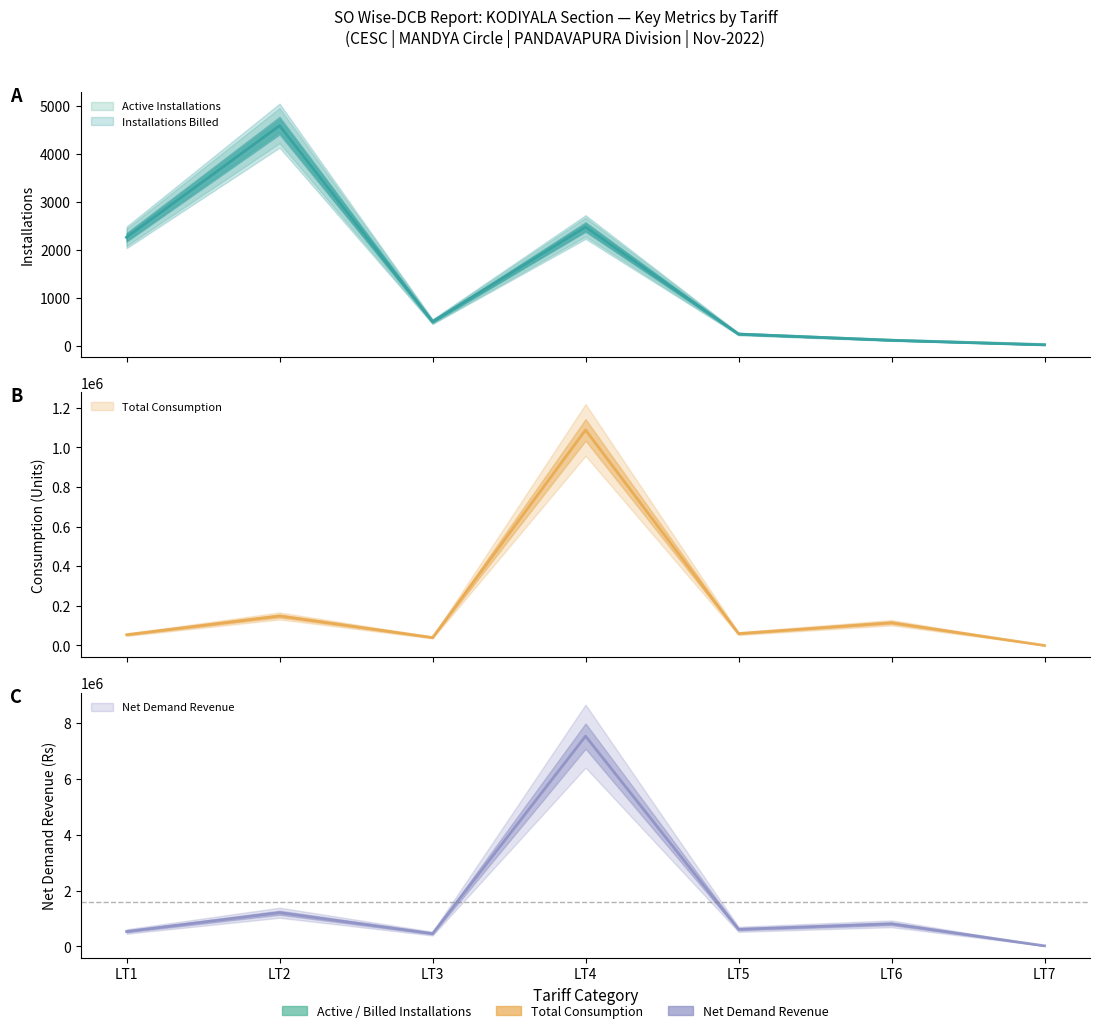

Reading right to left, list all the values displayed in this chart.

Active Installations: LT7=20.0	LT6=111.0	LT5=239.0	LT4=2473.0	LT3=498.0	LT2=4589.0	LT1=2258.0
Installations Billed: LT7=13.0	LT6=109.0	LT5=239.0	LT4=2473.0	LT3=498.0	LT2=4589.0	LT1=2258.0
Total Consumption: LT7=15.0	LT6=114753.0	LT5=59866.0	LT4=1087709.0	LT3=39884.0	LT2=148847.0	LT1=54226.0
Net Demand Revenue: LT7=20049.9	LT6=809284.2	LT5=612314.1	LT4=7537852.2	LT3=458380.9	LT2=1206815.3	LT1=533809.9